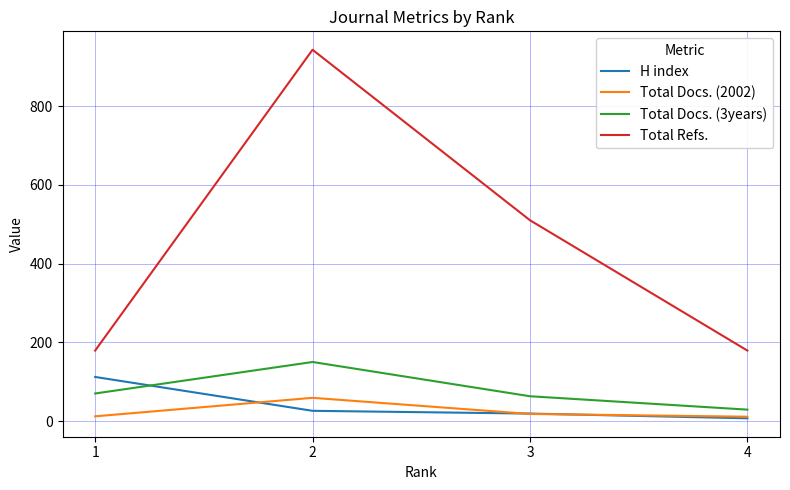

Which series has the largest range (max minus min)?

Total Refs.